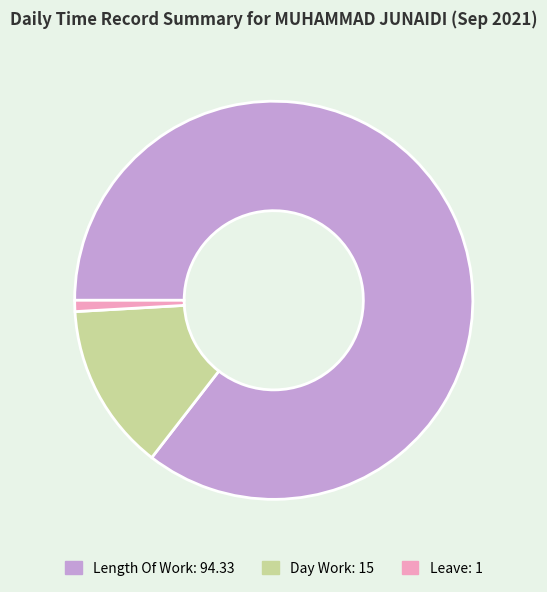

Does any single category account for the majority?

Yes